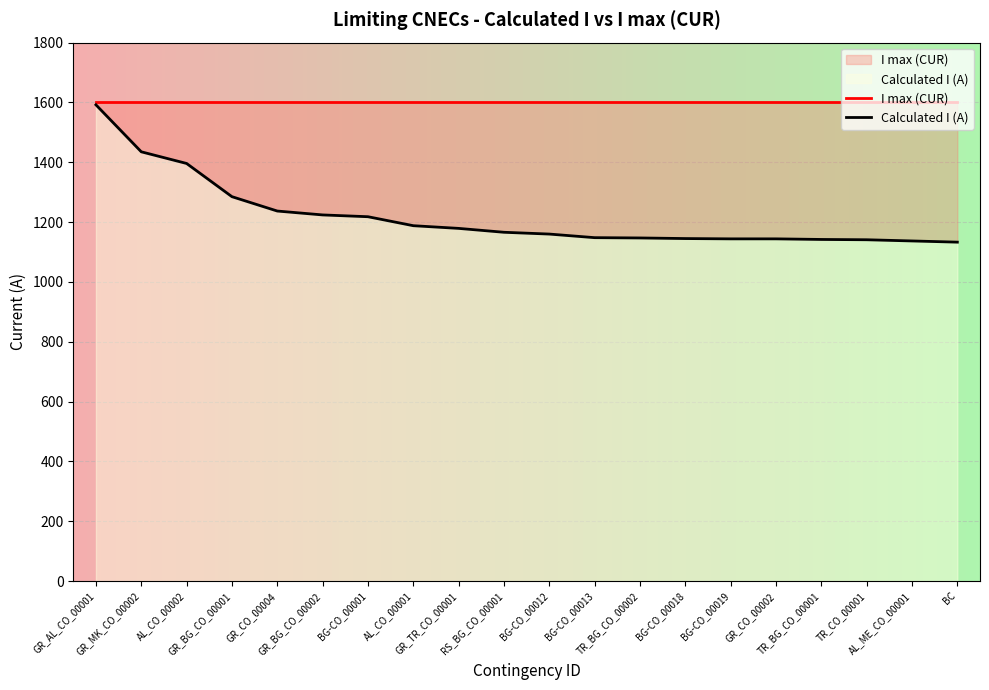

Rank the series by their maximum value, from highest to lowest.

I max (CUR), Calculated I (A)